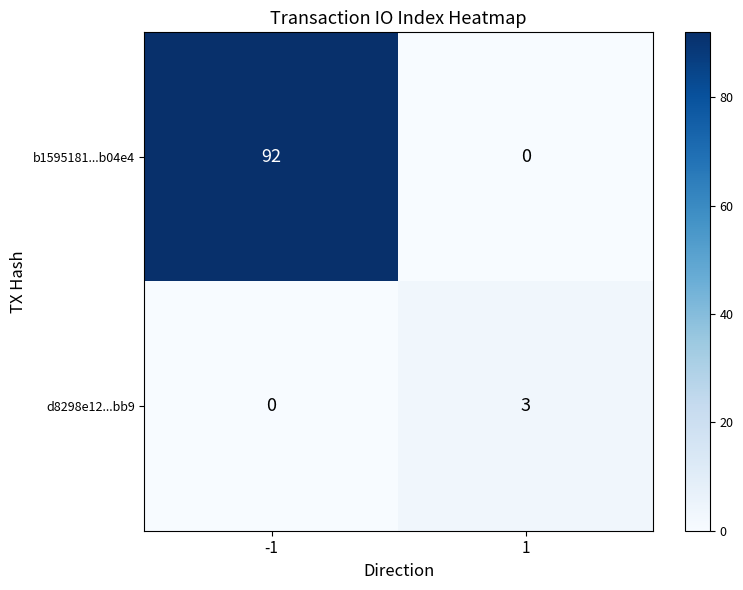

What is the sum of all b1595181...b04e4 values?

92